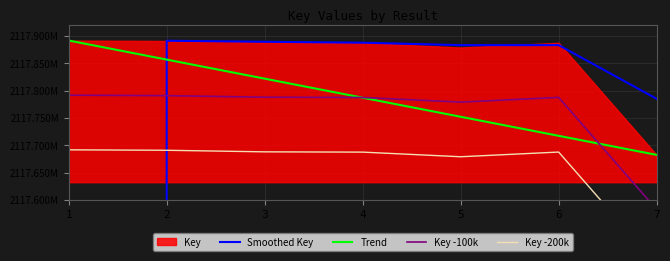

At which label does Key -100k first exceed 2117787575?

1